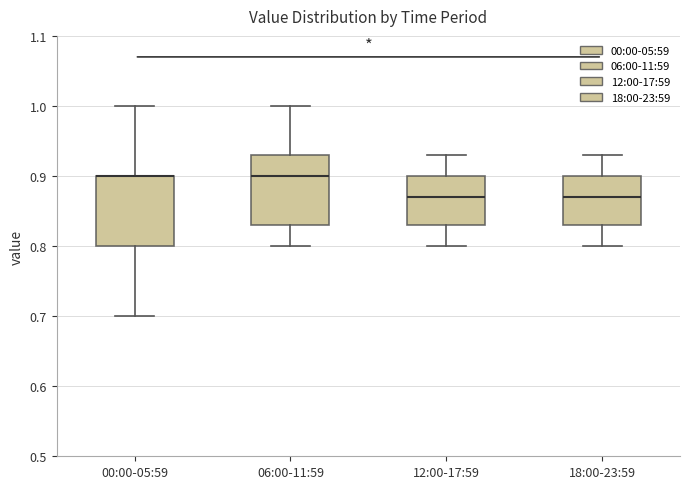

Reading left to right, read every box against the y-axis: the position of its median line, the range the box covers, and the ends of its whiskers. The values are not printed on the chart, so give them approximately, as read against the axis.

00:00-05:59: median 0.90 (drawn on the box's upper edge), box 0.80 to 0.90, whiskers 0.70 to 1.00
06:00-11:59: median 0.90, box 0.83 to 0.93, whiskers 0.80 to 1.00
12:00-17:59: median 0.87, box 0.83 to 0.90, whiskers 0.80 to 0.93
18:00-23:59: median 0.87, box 0.83 to 0.90, whiskers 0.80 to 0.93